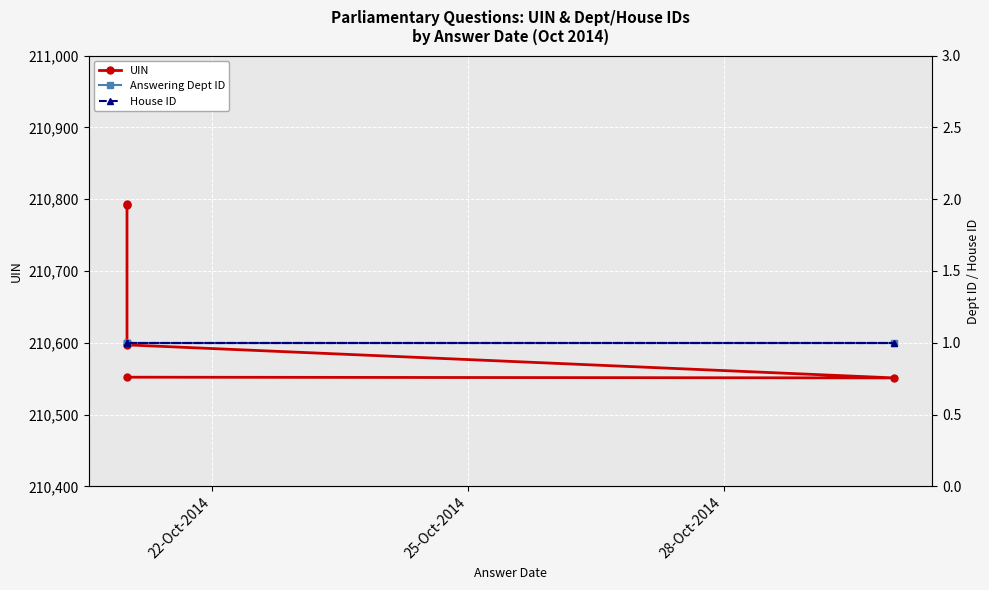

Which series has the largest range (max minus min)?

UIN